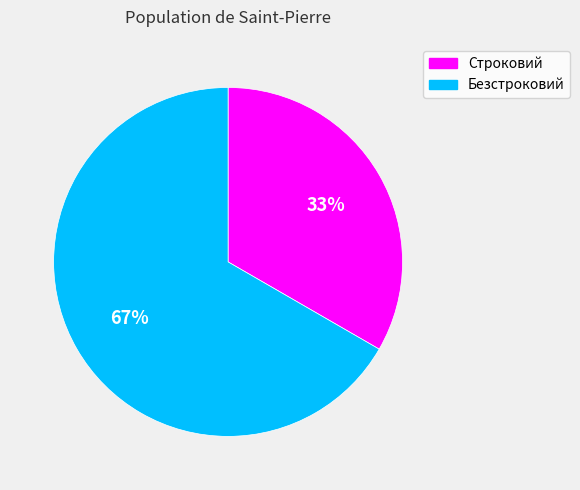

Is it true that Строковий is 45% of the pie?

False